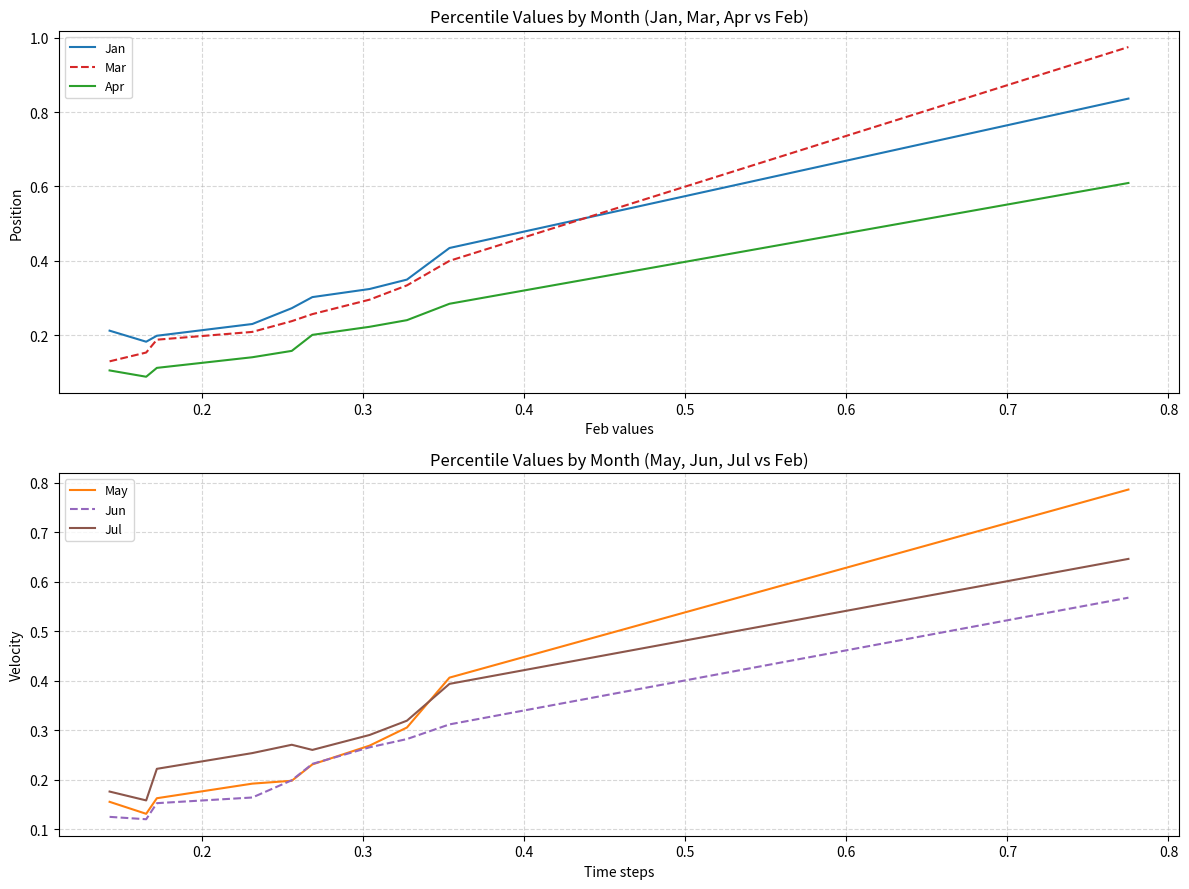

True or false: Mar and Apr cross at least once.

False